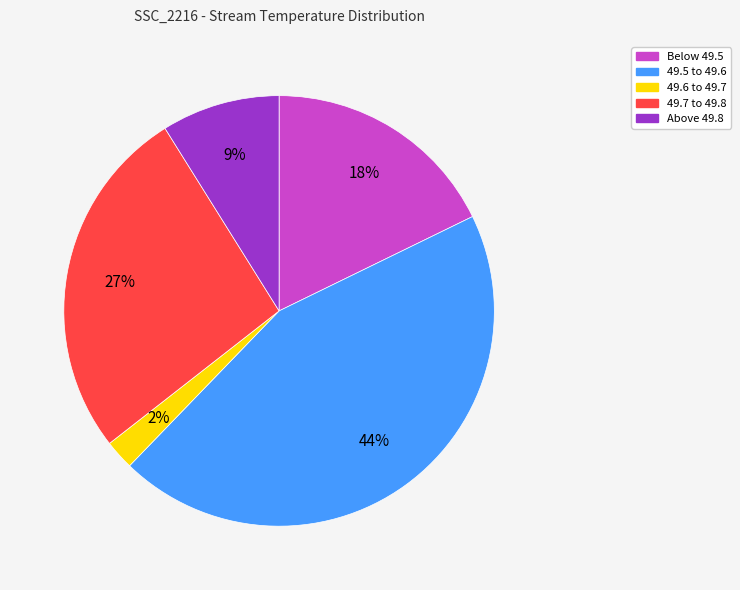

How many slices are in this pie chart?

5